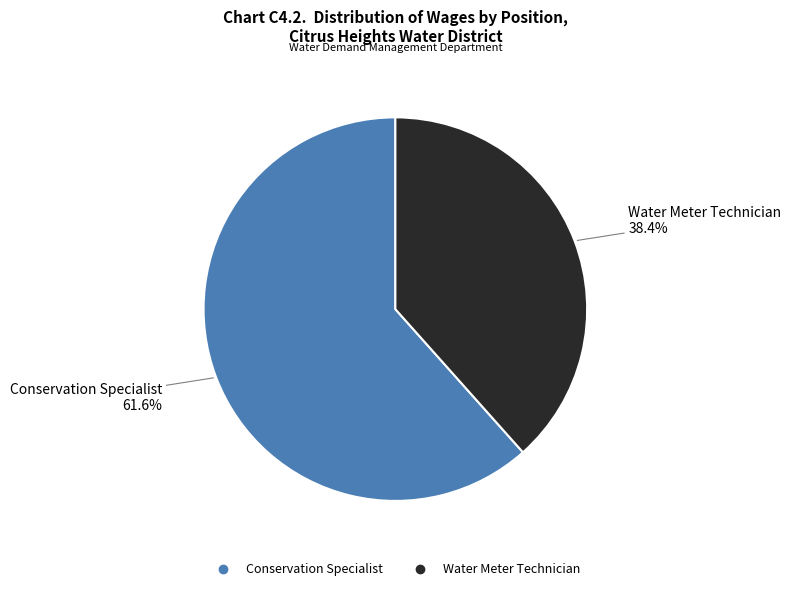

To the nearest percent, what percentage of the pie is Water Meter Technician?

38%